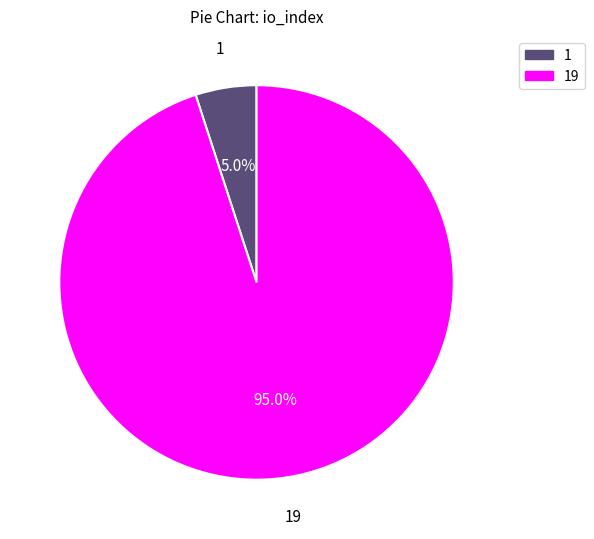

Between 1 and 19, which is larger?

19